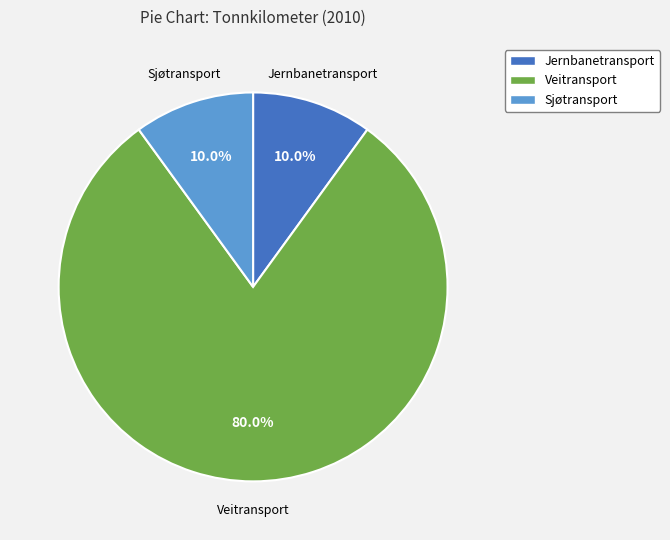

Does any single category account for the majority?

Yes